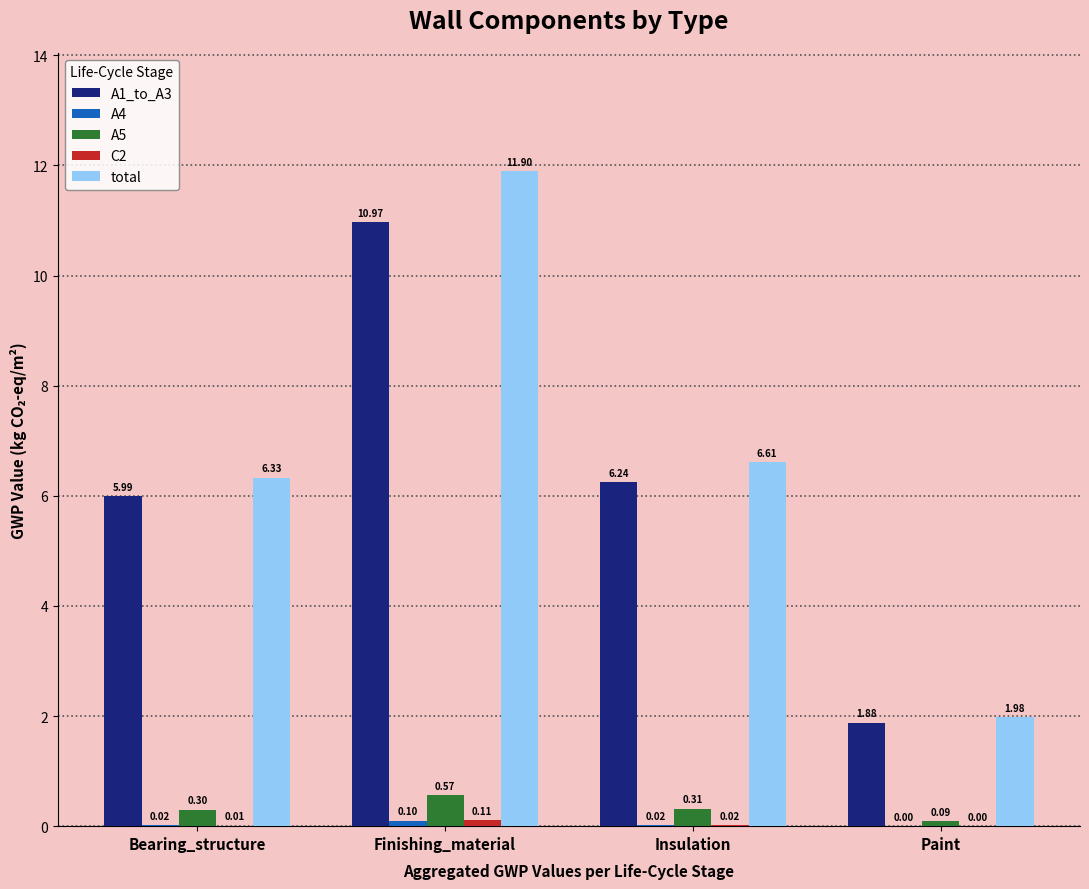

At which category is the sum across all series the highest?

Finishing_material